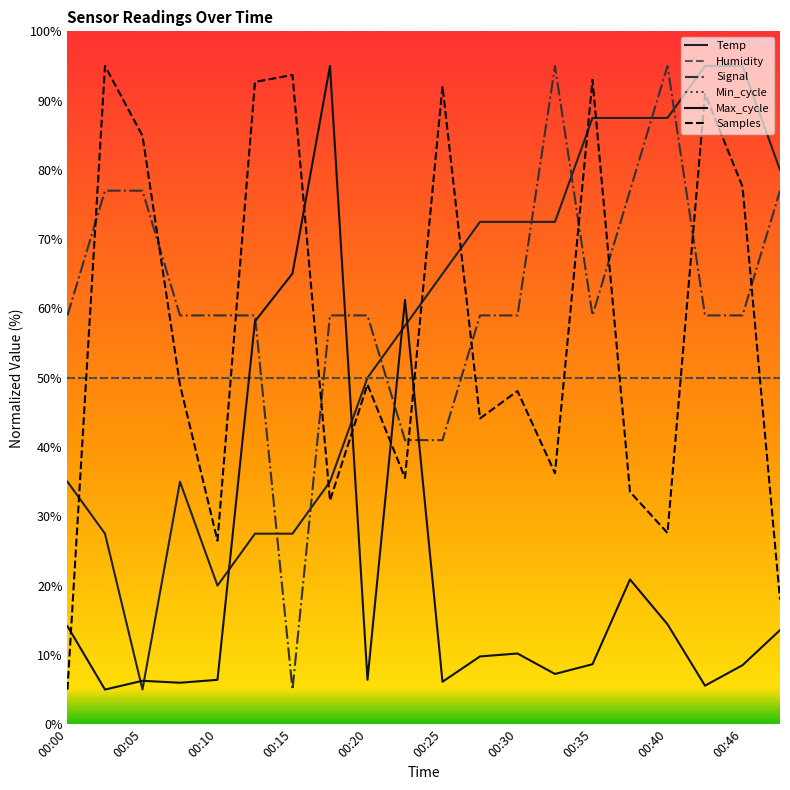

Does the chart have visible grid lines?

No